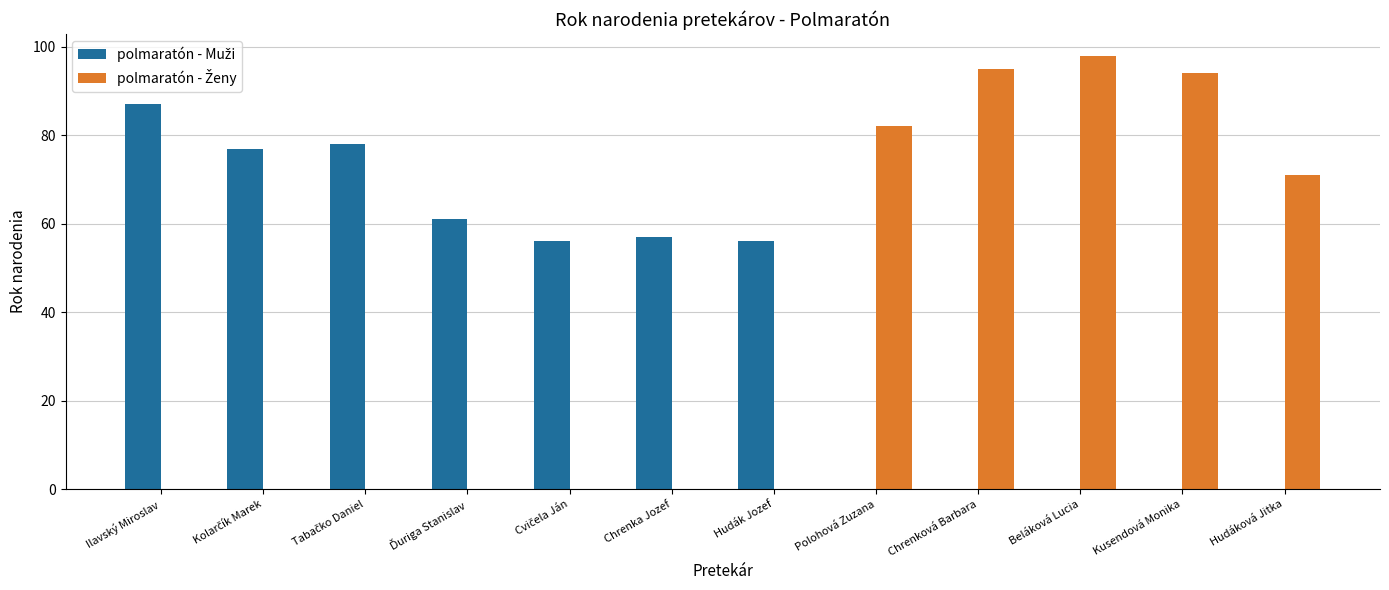

At which category is the sum across all series the highest?

Beláková Lucia